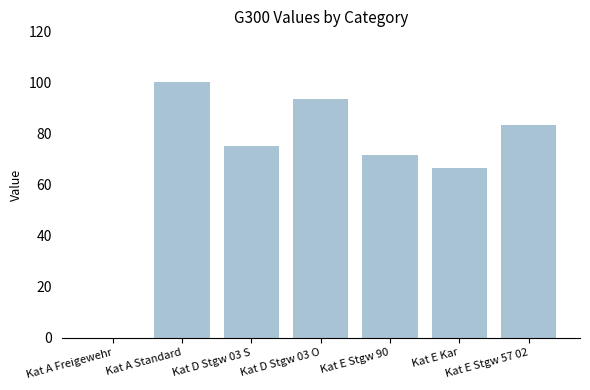

What is the maximum value shown in the chart?

100.0